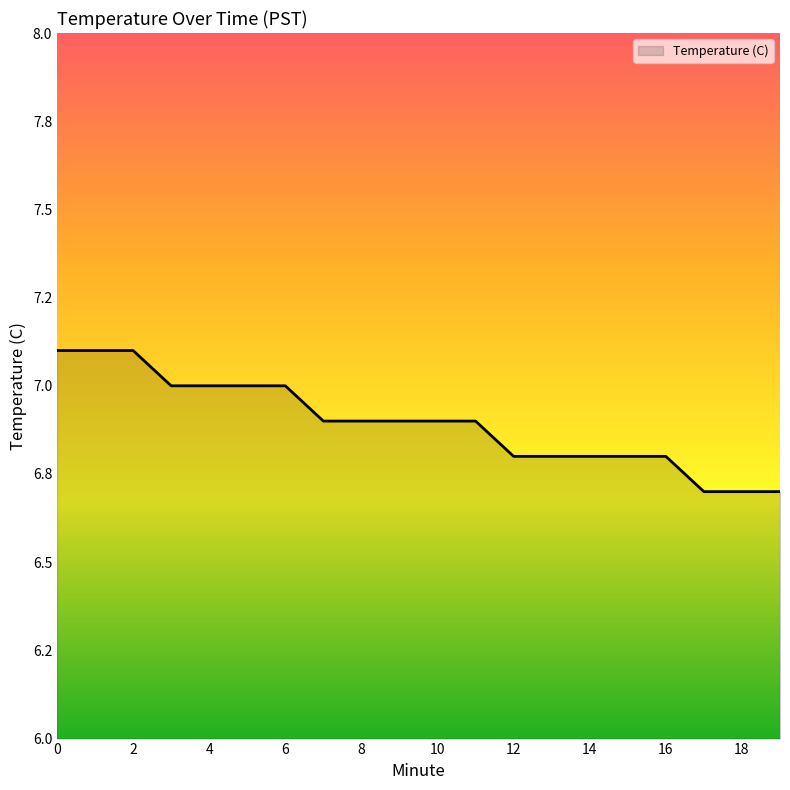

Is this an area chart (filled region under the line)?

Yes